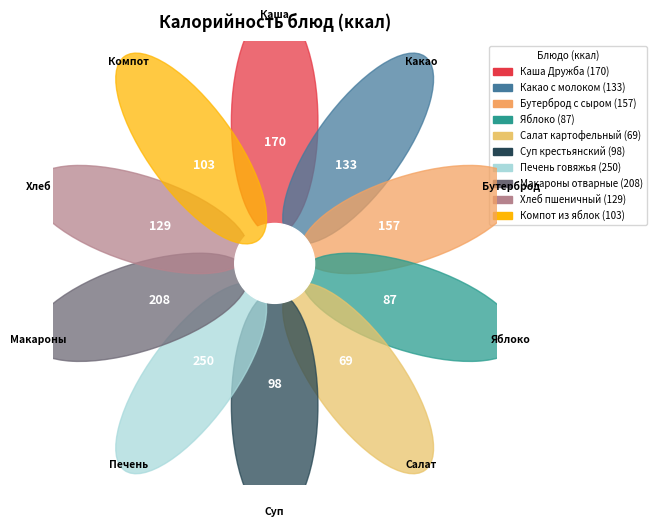

Is there any slice that represents more than half of the pie?

No